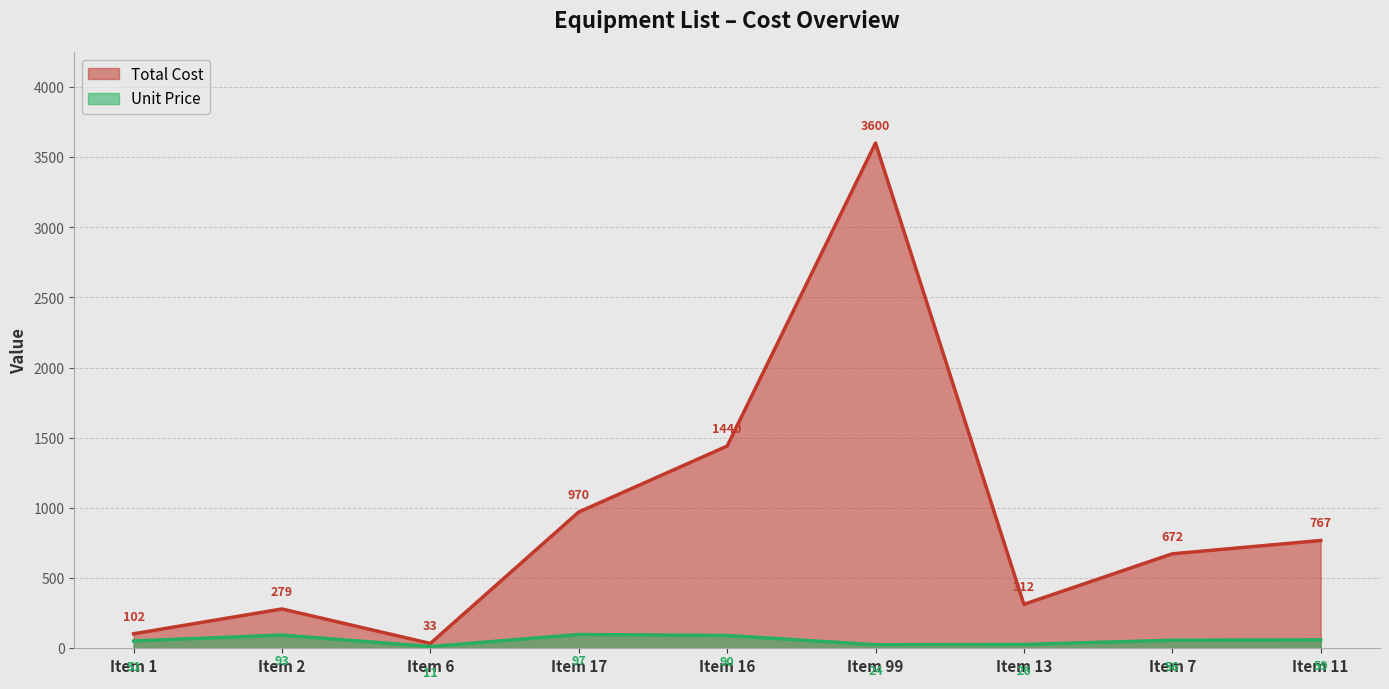

What is the label of the 7th point from the left?

Item 13